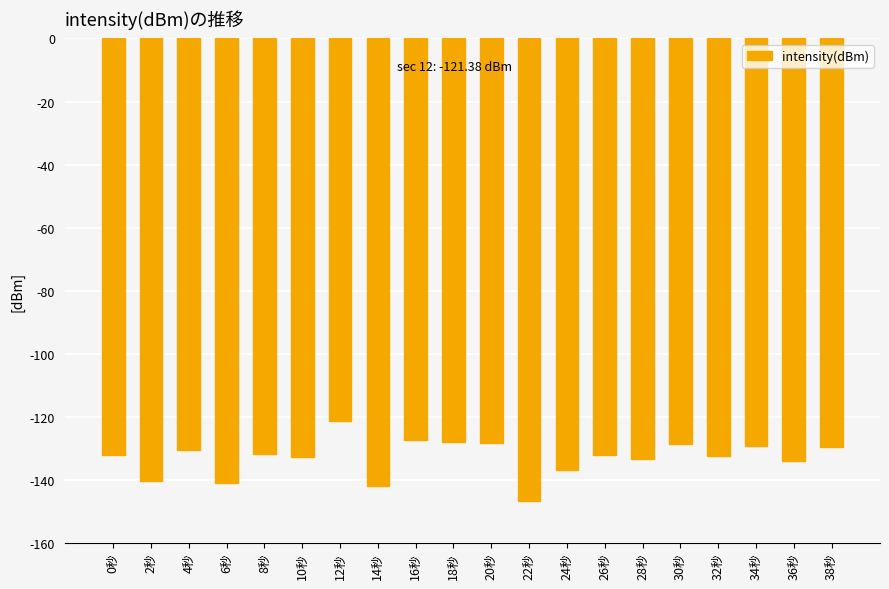

How many distinct data groups are displayed?

1